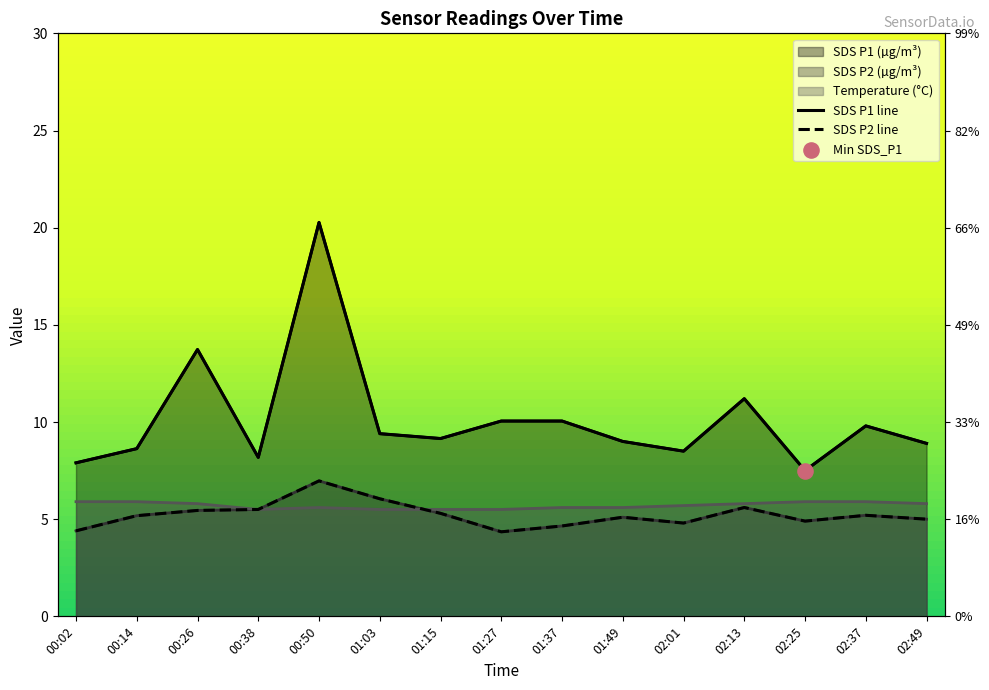

Which series reaches the minimum Y coordinate?

SDS_P2